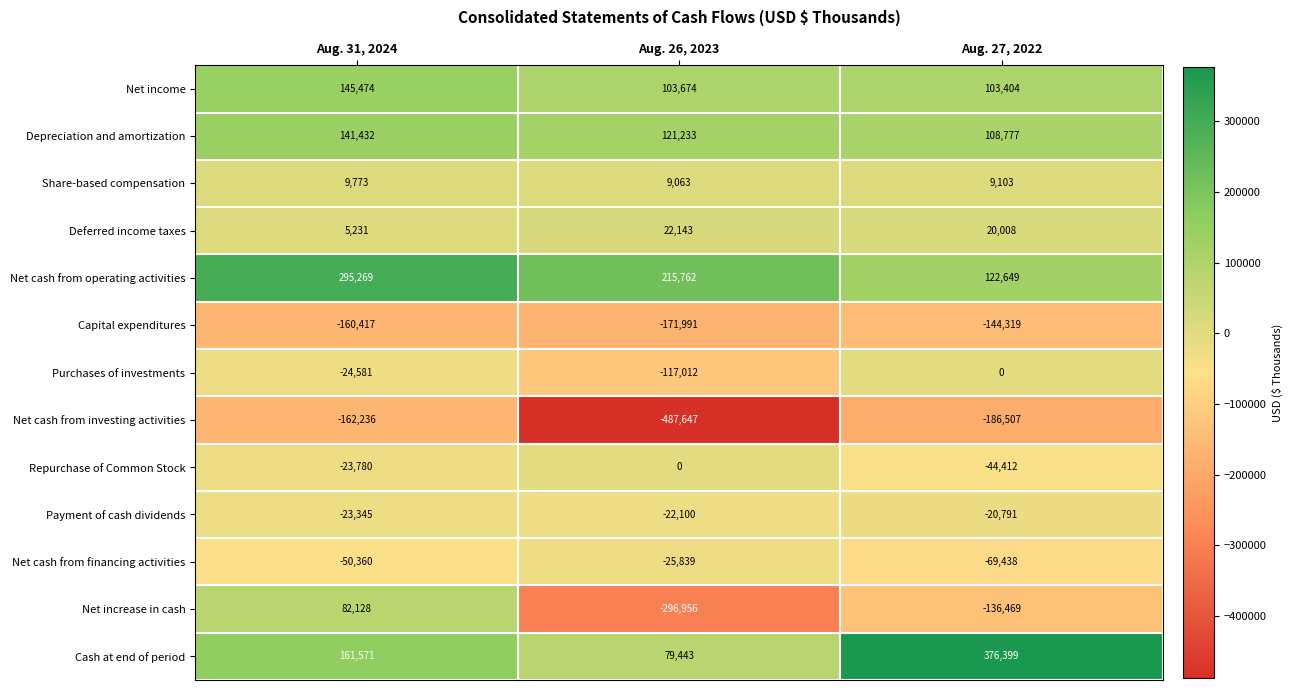

What is the difference between the maximum and minimum values in the Net cash from investing activities series?

325411